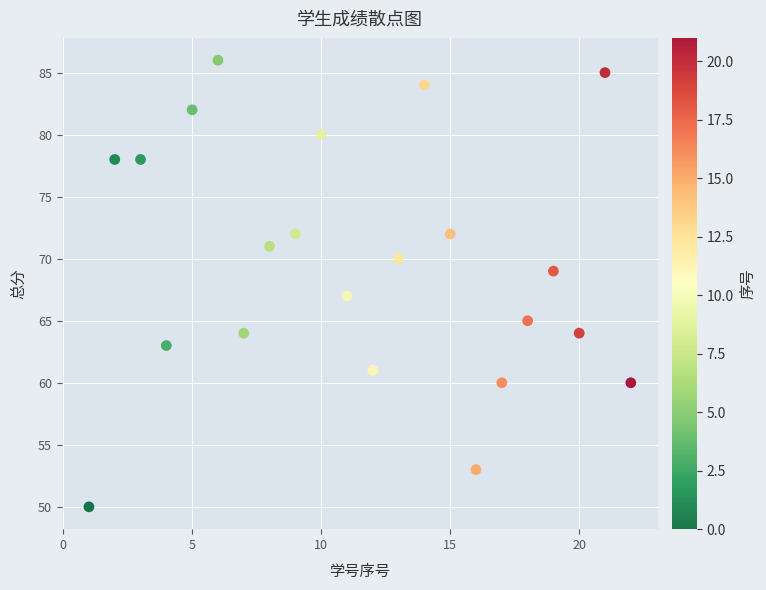

What is the range of Y values (max minus min)?

36